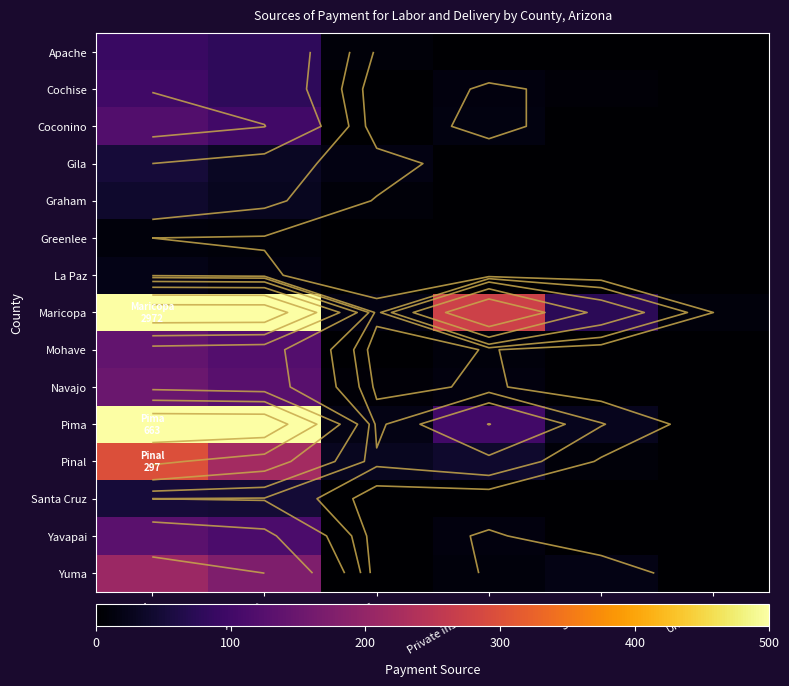

What is the difference between the Graham values at IHS and Total?

31